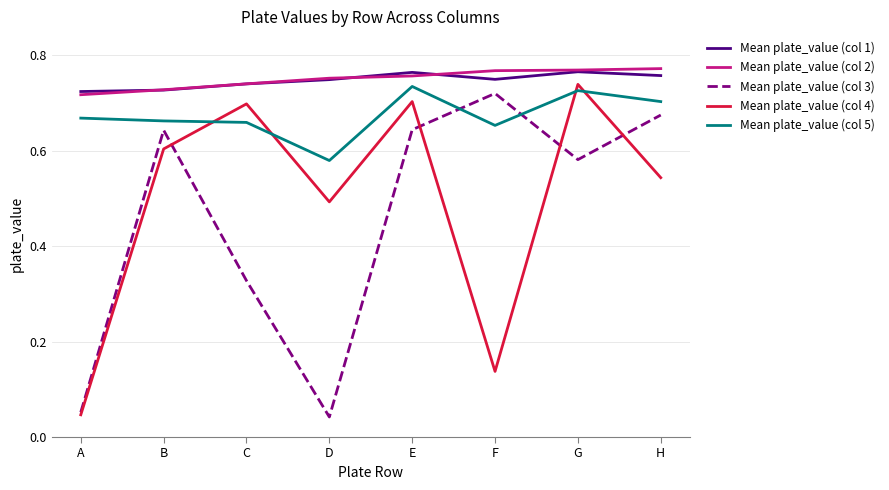

True or false: Mean plate_value (col 1) has a value of 0.7 at B.

True